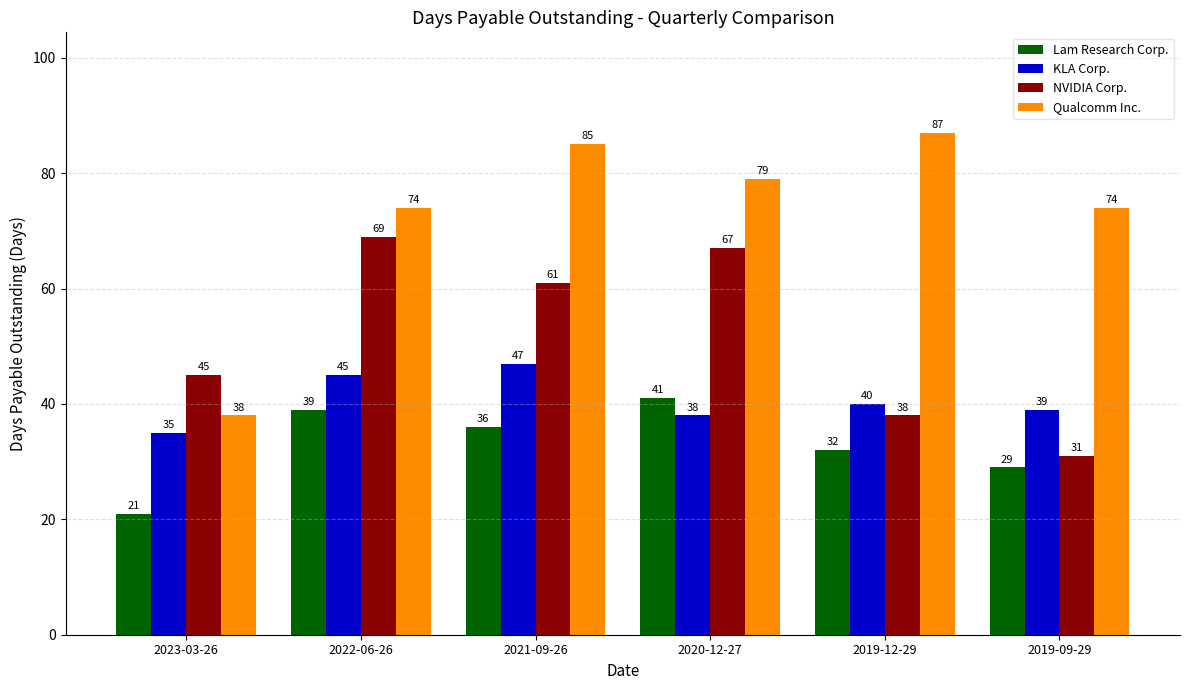

Rank the series at 2022-06-26 from highest to lowest value.

Qualcomm Inc., NVIDIA Corp., KLA Corp., Lam Research Corp.